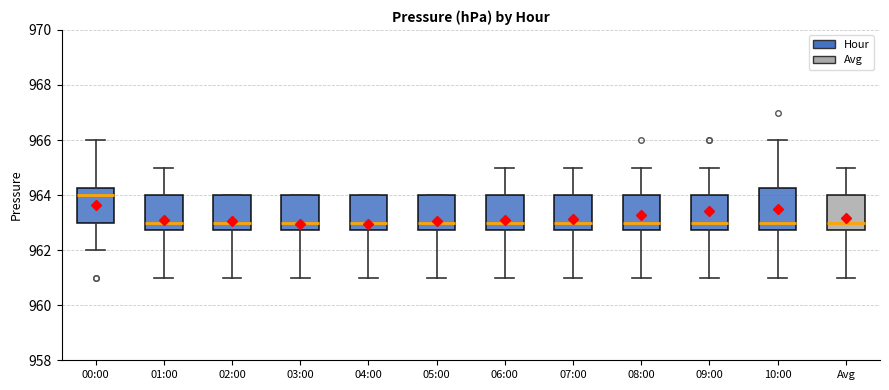

Reading left to right, transcribe this box plot: for each box, give where its median line is, the range the box spans, and where its two whiskers end, as read against the y-axis. The values are not printed on the chart, so give them approximately, as read against the axis.

00:00: median 964.0, box 963.0 to 964.2, whiskers 962.0 to 966.0
01:00: median 963.0, box 962.8 to 964.0, whiskers 961.0 to 965.0
02:00: median 963.0, box 962.8 to 964.0, whiskers 961.0 to 964.0
03:00: median 963.0, box 962.8 to 964.0, whiskers 961.0 to 964.0
04:00: median 963.0, box 962.8 to 964.0, whiskers 961.0 to 964.0
05:00: median 963.0, box 962.8 to 964.0, whiskers 961.0 to 964.0
06:00: median 963.0, box 962.8 to 964.0, whiskers 961.0 to 965.0
07:00: median 963.0, box 962.8 to 964.0, whiskers 961.0 to 965.0
08:00: median 963.0, box 962.8 to 964.0, whiskers 961.0 to 965.0
09:00: median 963.0, box 962.8 to 964.0, whiskers 961.0 to 965.0
10:00: median 963.0, box 962.8 to 964.2, whiskers 961.0 to 966.0
Avg: median 963.0, box 962.8 to 964.0, whiskers 961.0 to 965.0